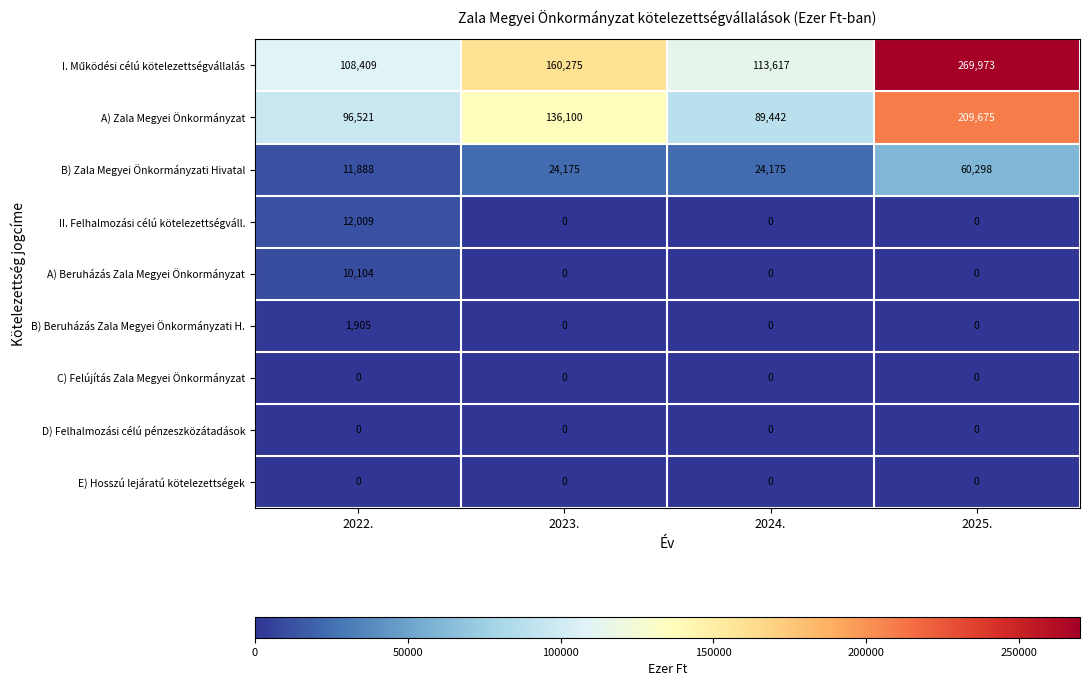

At which category is the sum across all series the highest?

2025.